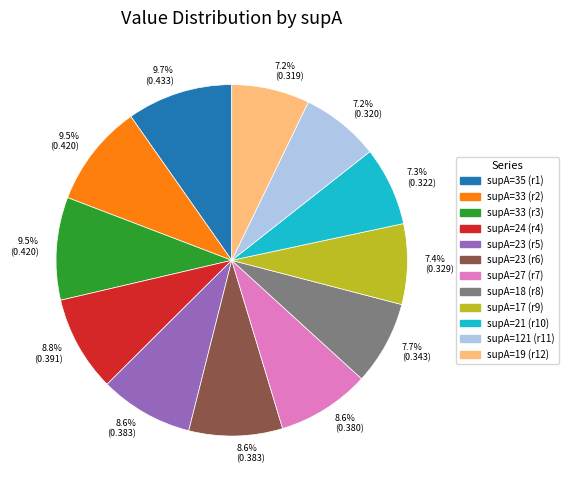

Is there a majority slice in this chart?

No